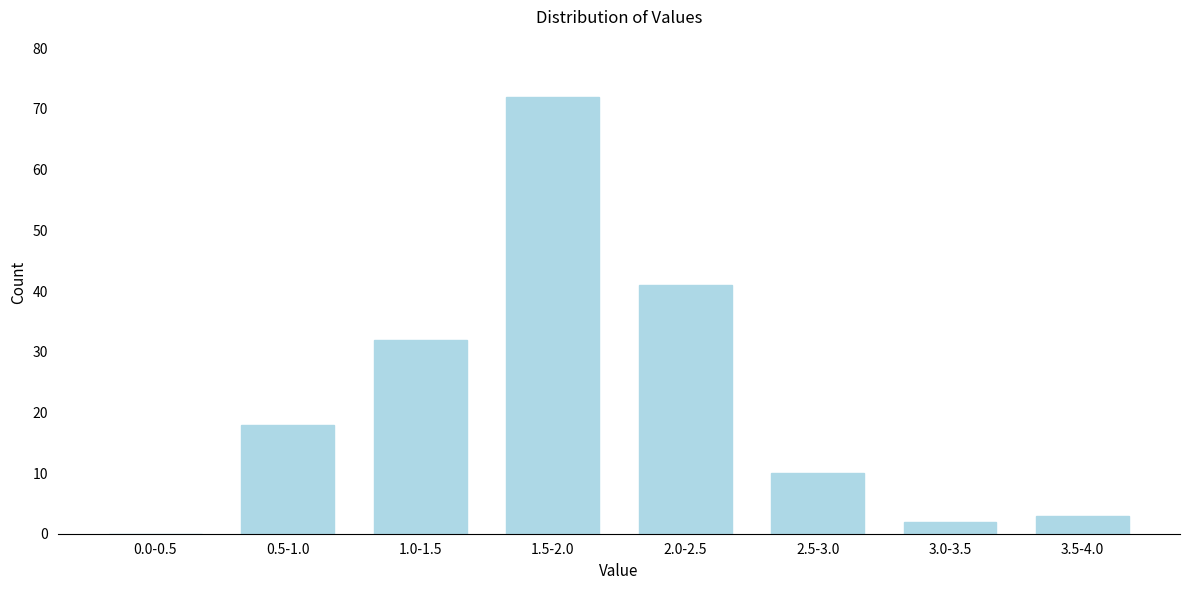

Reading right to left, transcribe all the data shown in this chart.

3.5-4.0=3	3.0-3.5=2	2.5-3.0=10	2.0-2.5=41	1.5-2.0=72	1.0-1.5=32	0.5-1.0=18	0.0-0.5=0